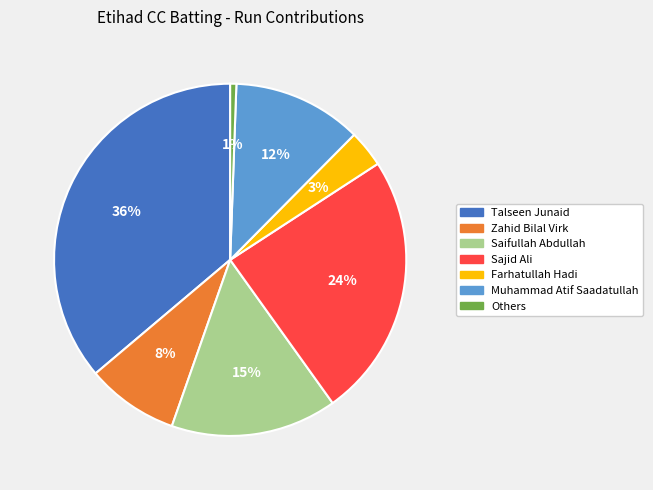

The Saifullah Abdullah slice represents 15% of the pie. True or false?

True